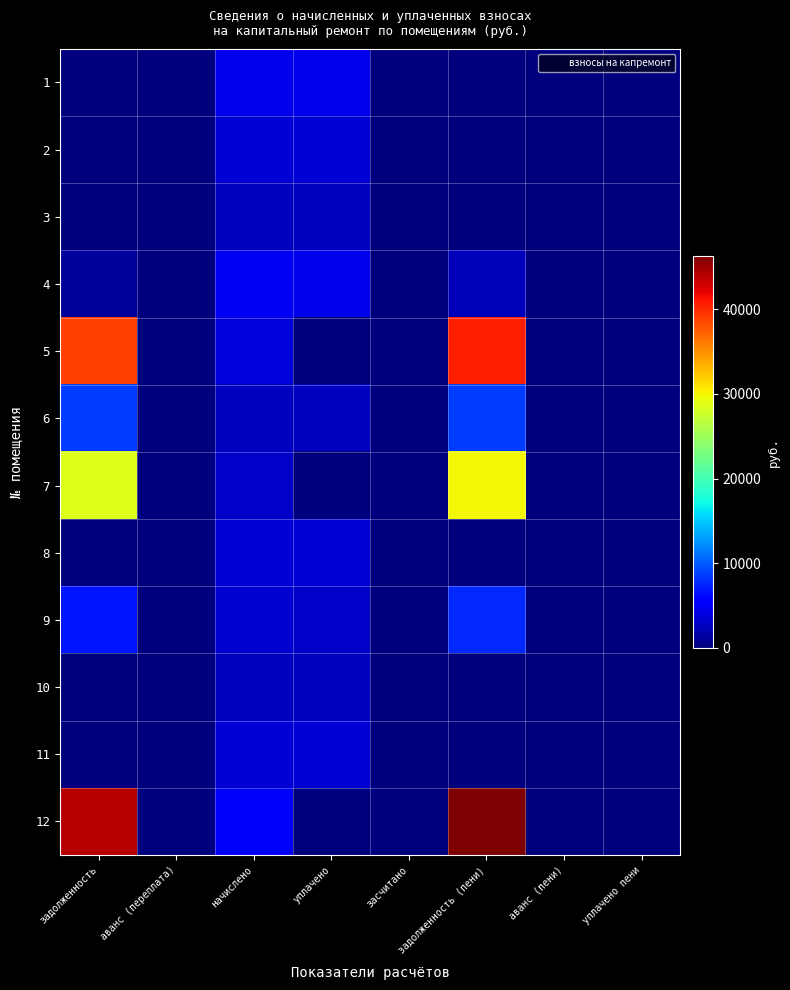

What is the total value across all series at уплачено?

30357.1